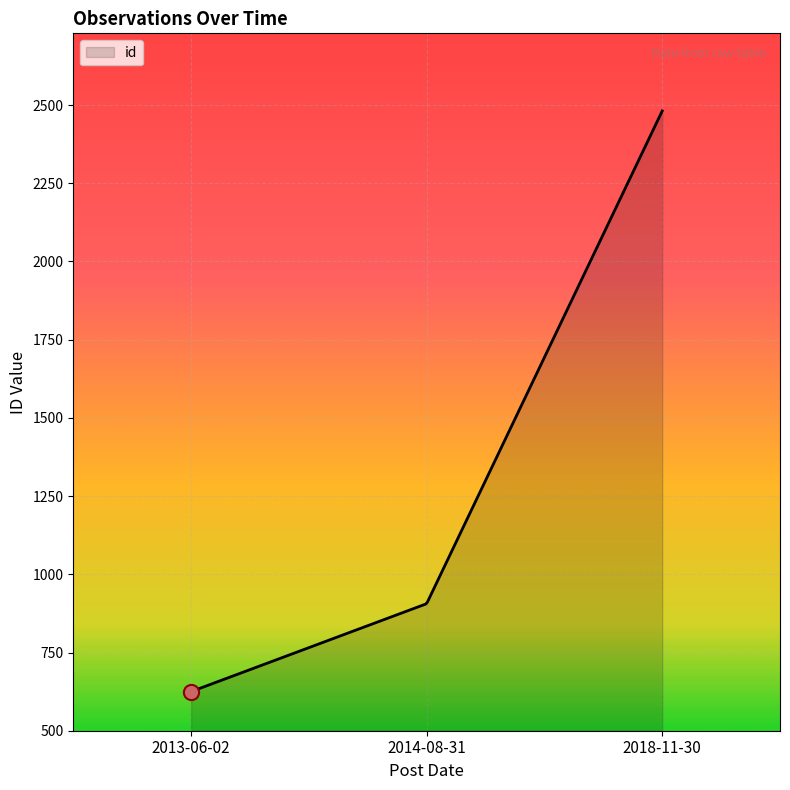

What is the minimum value shown in the chart?

625.0